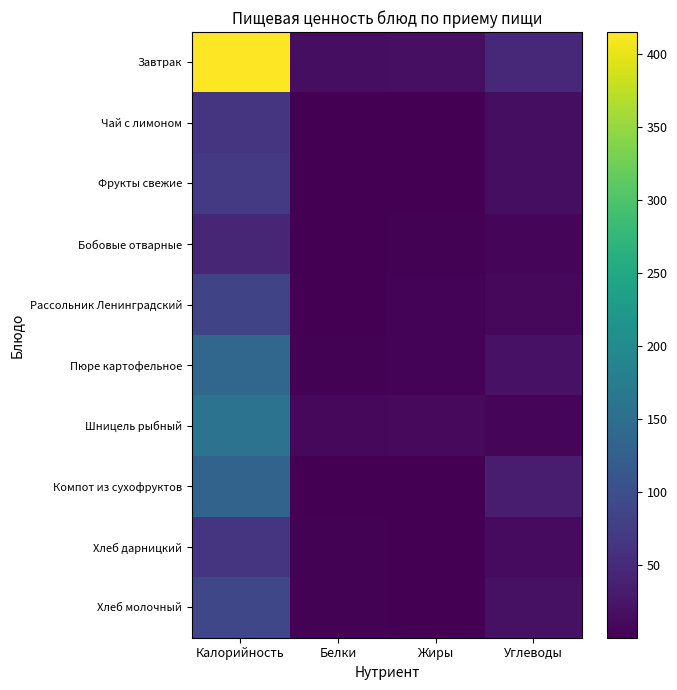

What is the total value across all series at Калорийность?

1256.4